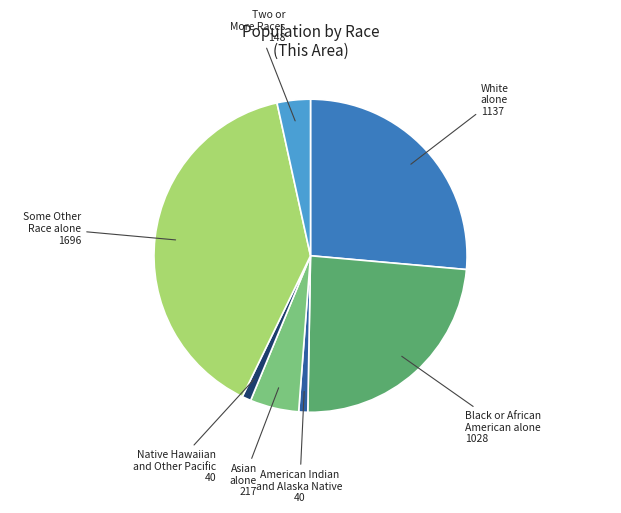

How many segments does this pie chart have?

7